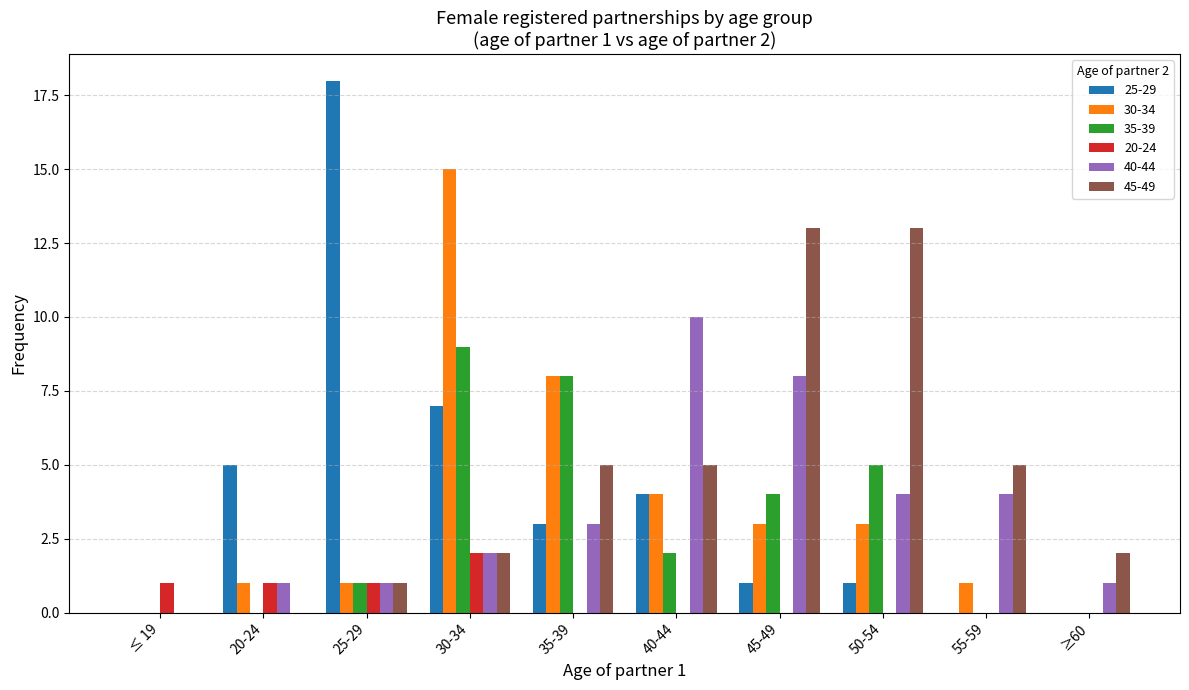

What value does the 25-29 series have at 20-24, to the nearest 5?

5